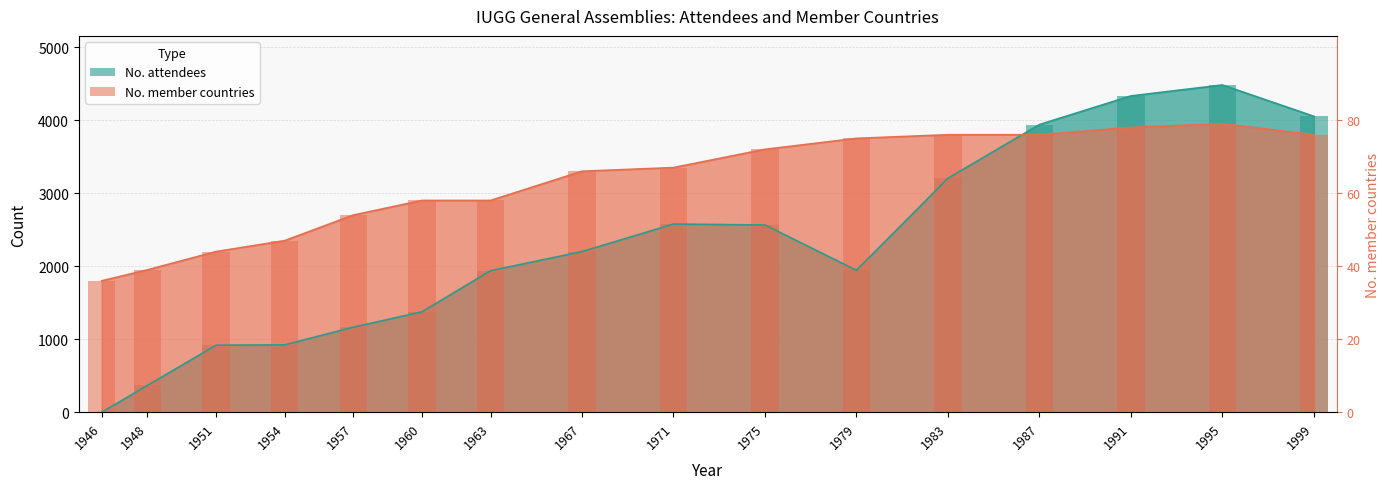

The No. attendees series shows 4135 at 1971. True or false?

False